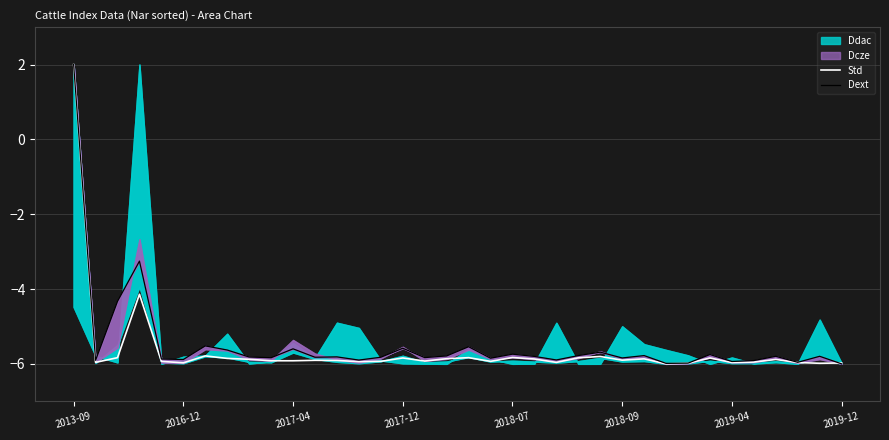

What is the maximum value for Std?

2.0